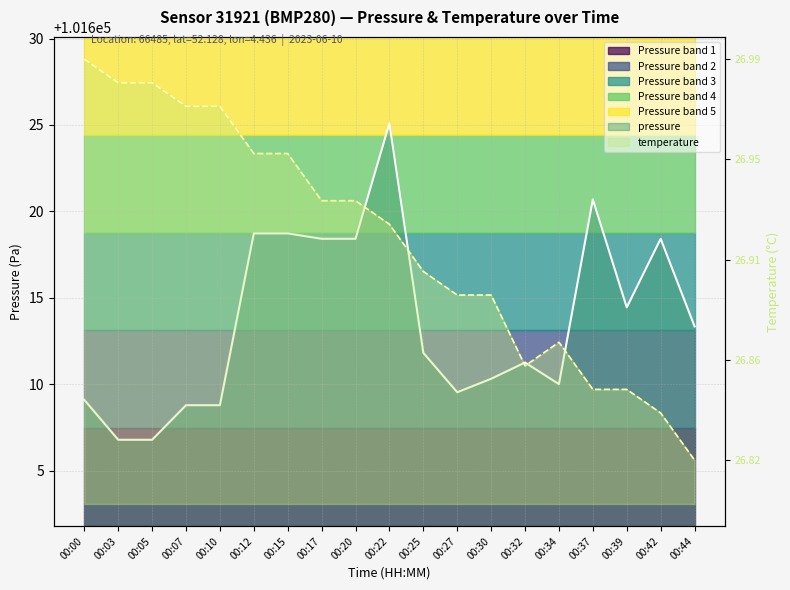

What is the difference between the pressure values at 00:20 and 00:39?

4.0